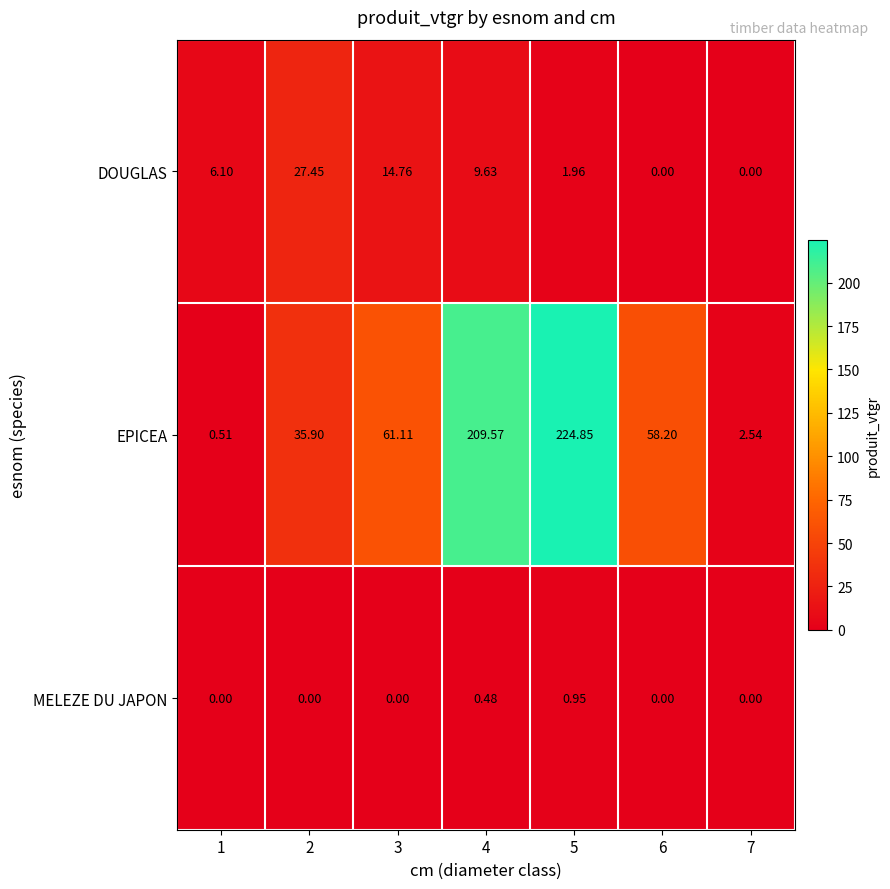

Rank the series by their maximum value, from highest to lowest.

EPICEA, DOUGLAS, MELEZE DU JAPON